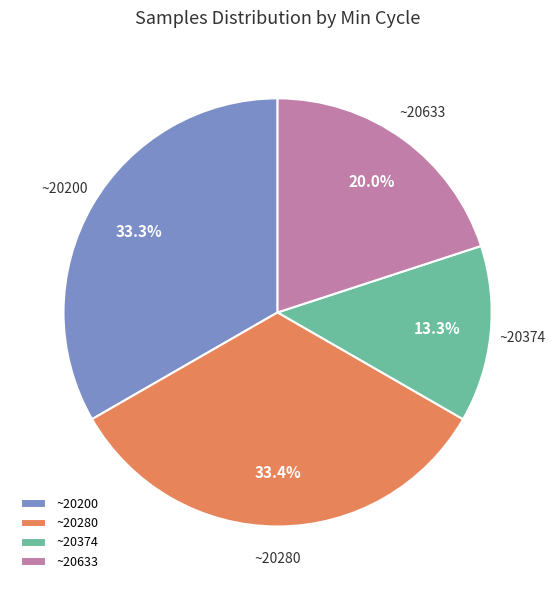

Which category has the smallest portion of the pie?

~20374